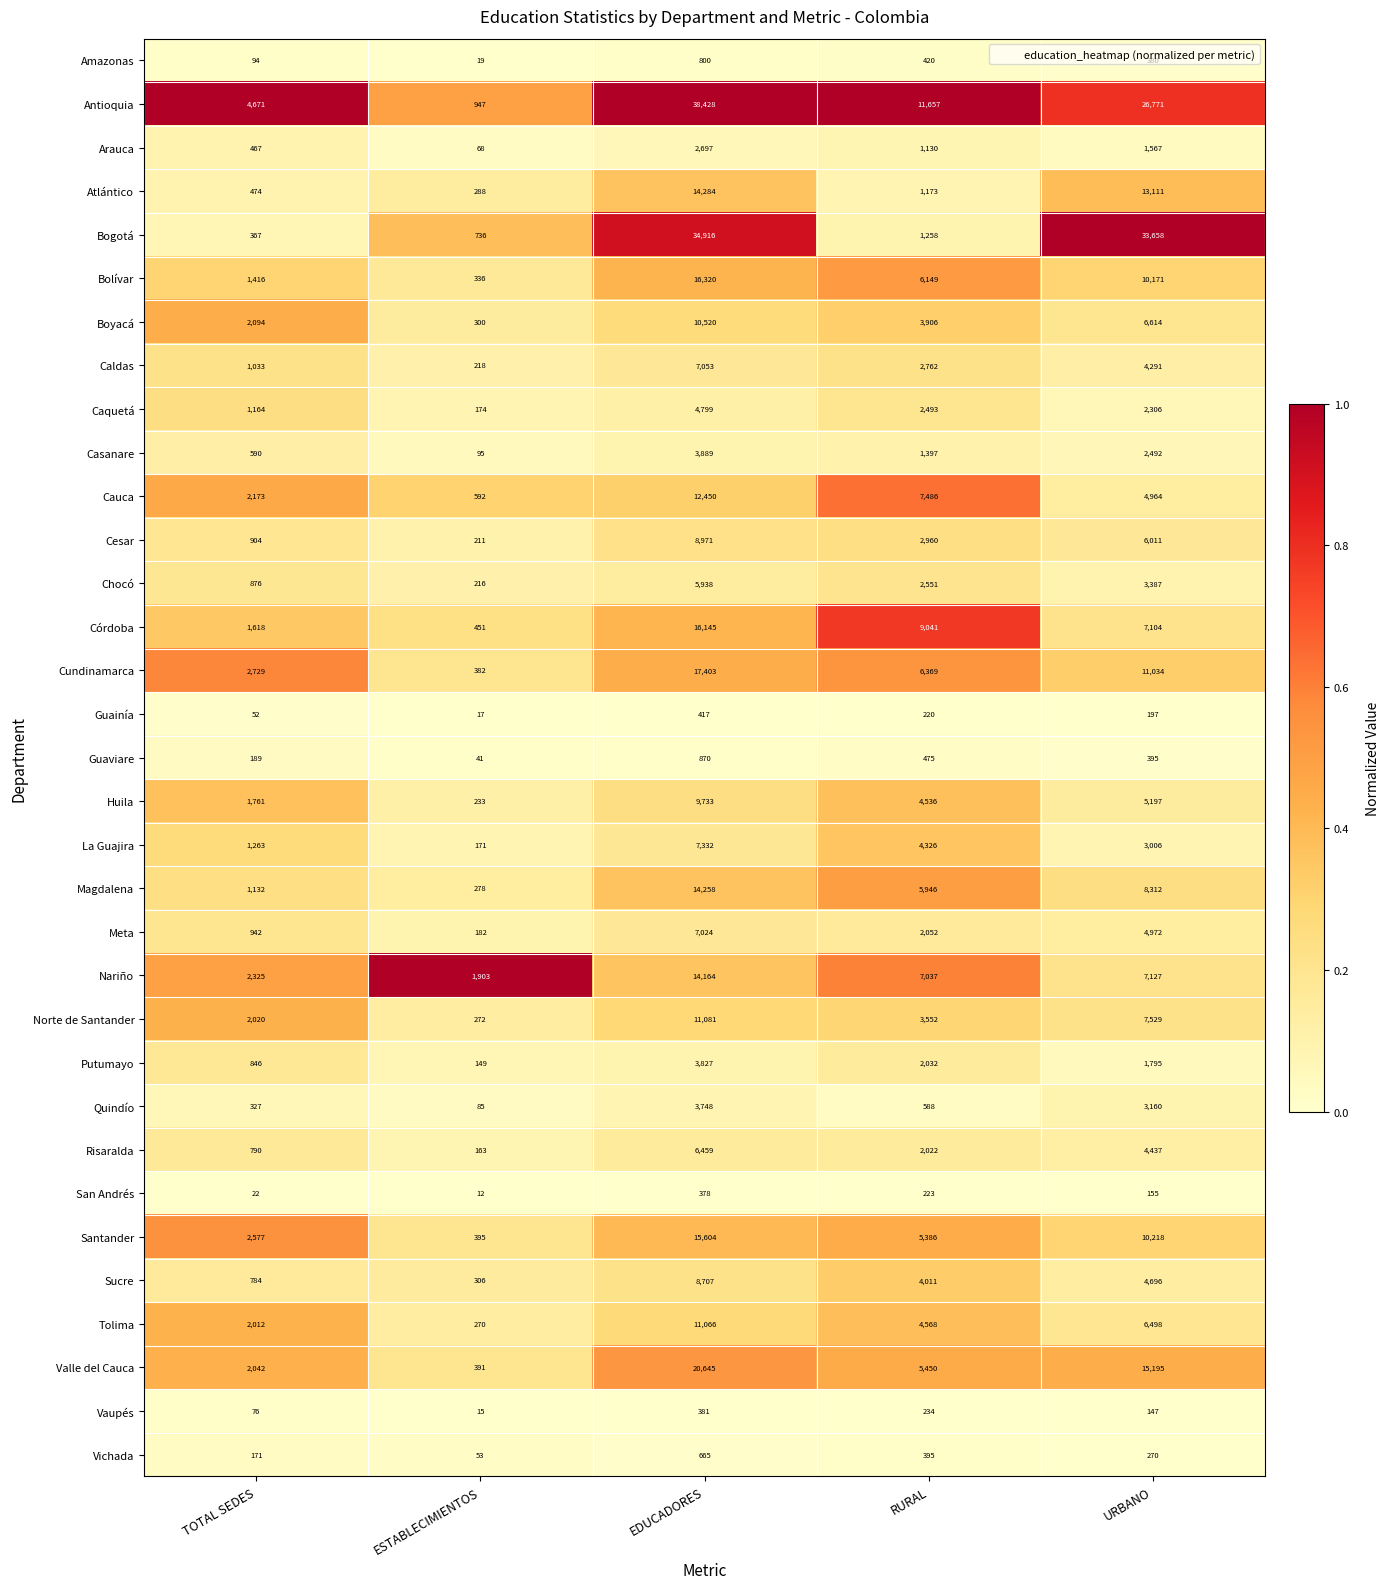

What is the sum of all Valle del Cauca values?

43723